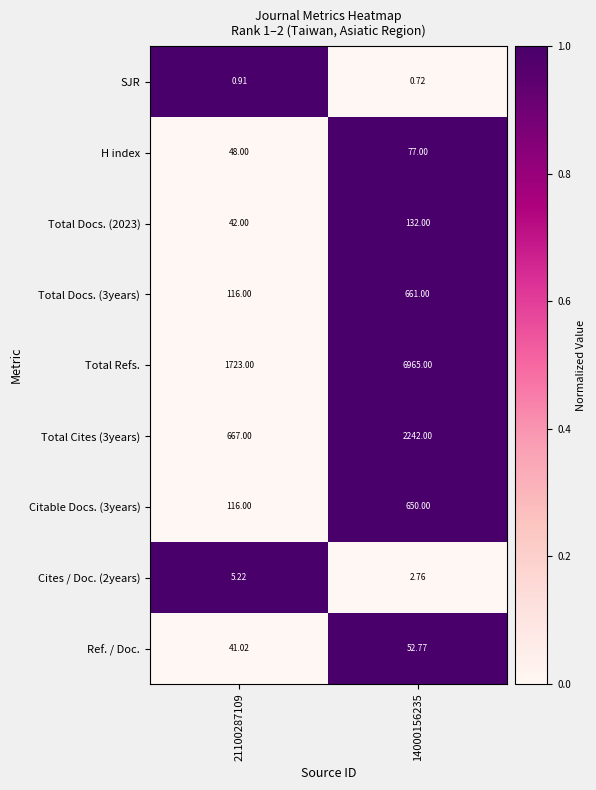

Which series has the largest total across all categories?

Total Refs.